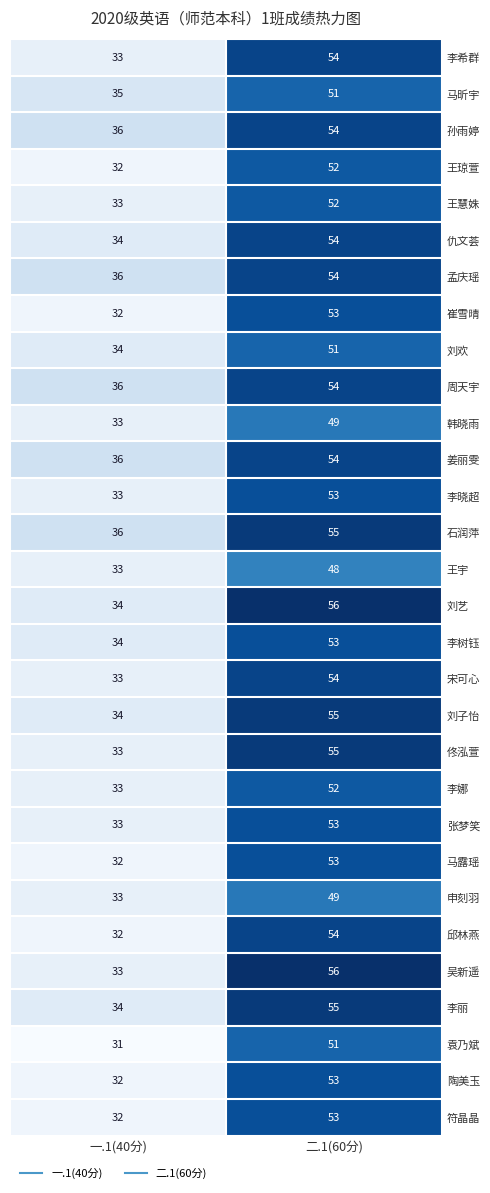

Is the value of 宋可心 at 一.1(40分) greater than the value of 李丽 at 一.1(40分)?

No